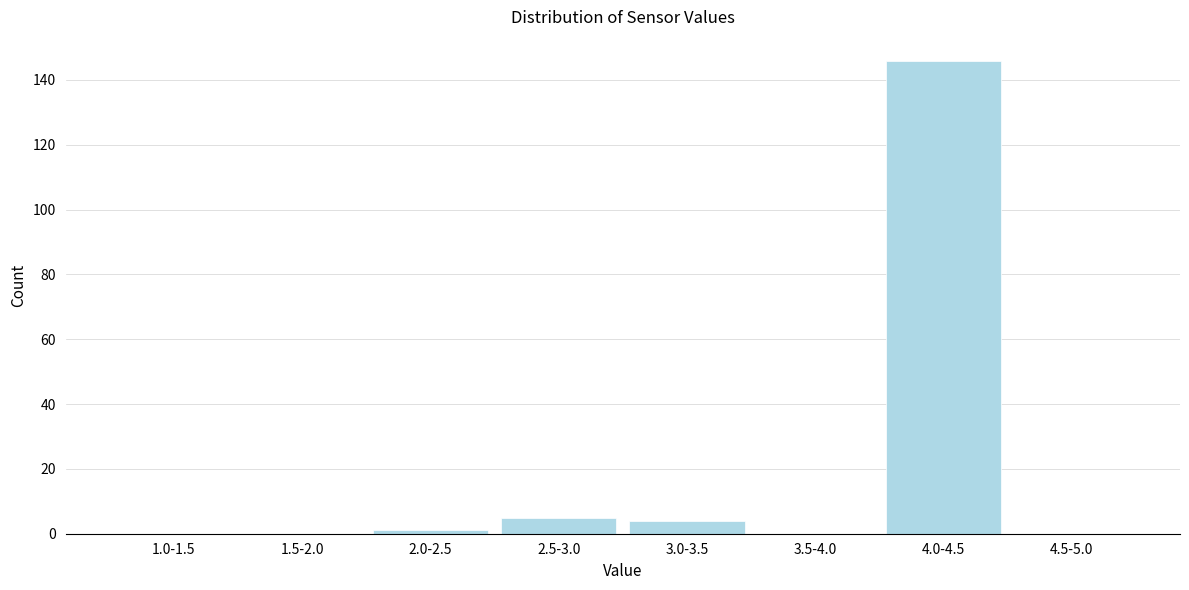

Reading left to right, extract all data points from this chart.

1.0-1.5=0	1.5-2.0=0	2.0-2.5=1	2.5-3.0=5	3.0-3.5=4	3.5-4.0=0	4.0-4.5=146	4.5-5.0=0